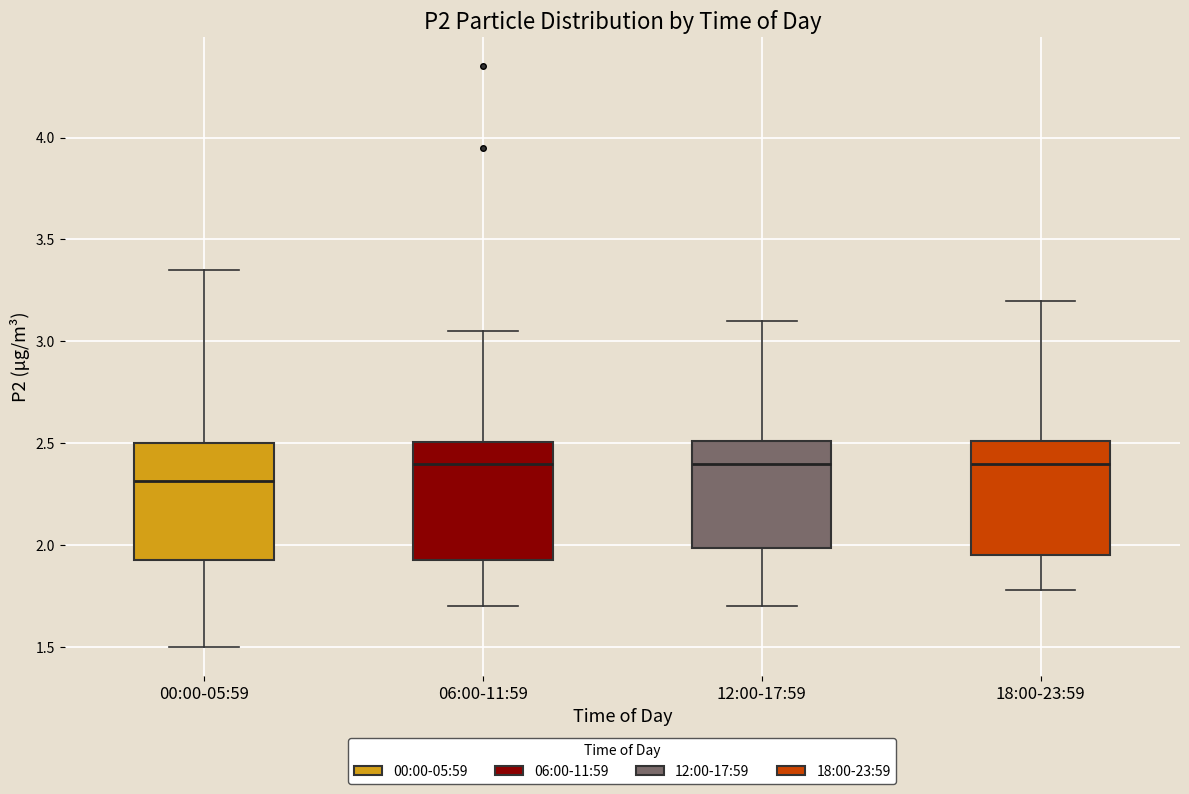

Reading left to right, read every box against the y-axis: the position of its median line, the range the box covers, and the ends of its whiskers. The values are not printed on the chart, so give them approximately, as read against the axis.

00:00-05:59: median 2.30, box 1.95 to 2.50, whiskers 1.50 to 3.35
06:00-11:59: median 2.40, box 1.95 to 2.50, whiskers 1.70 to 3.05
12:00-17:59: median 2.40, box 2.00 to 2.50, whiskers 1.70 to 3.10
18:00-23:59: median 2.40, box 1.95 to 2.50, whiskers 1.80 to 3.20